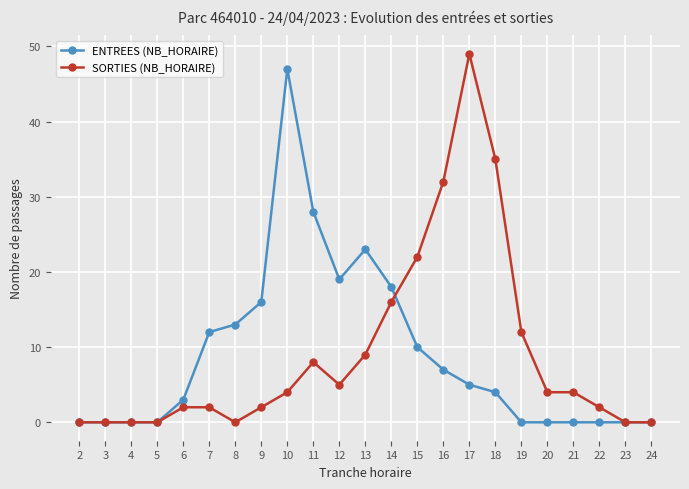

What is the maximum value for SORTIES (NB_HORAIRE)?

49